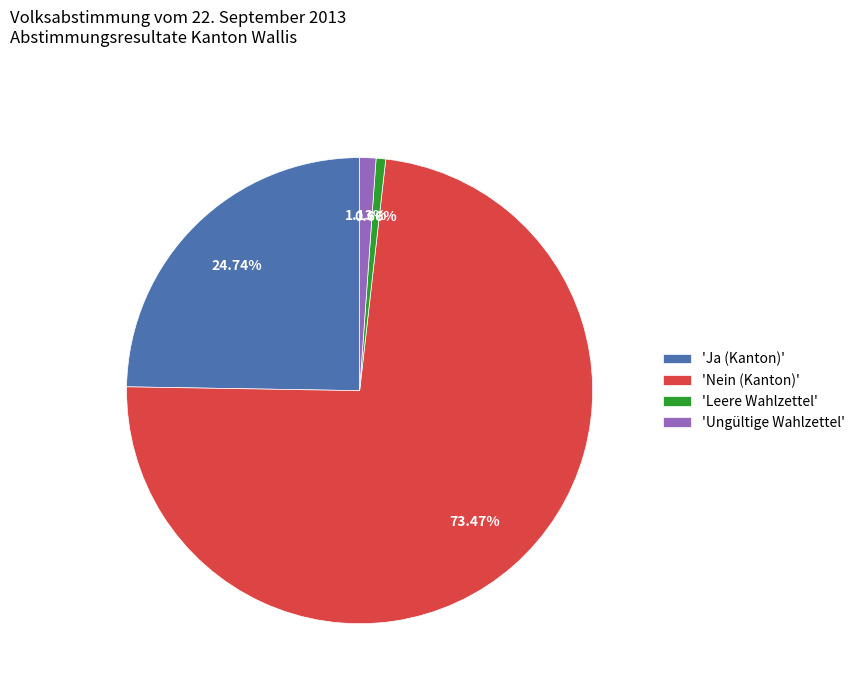

Between 'Ja (Kanton)' and 'Nein (Kanton)', which is larger?

'Nein (Kanton)'